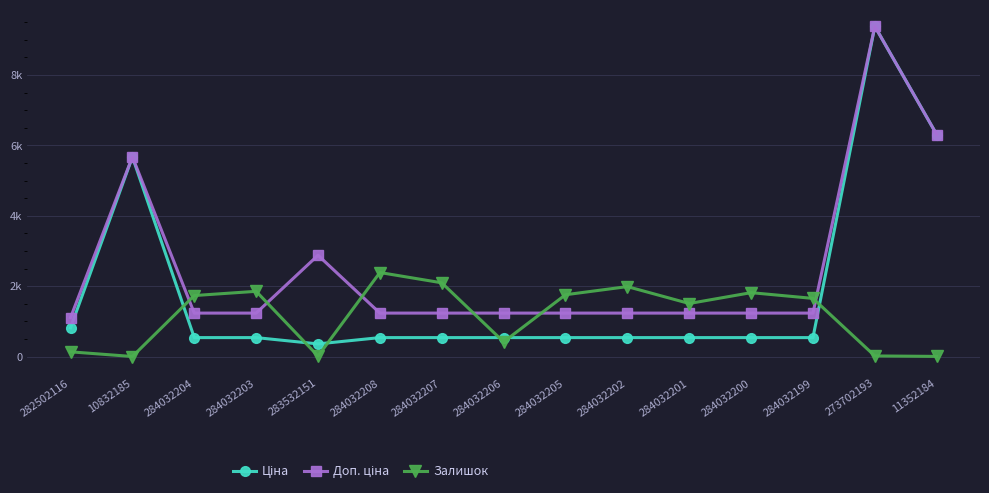

What is the difference between the maximum and minimum values in the Доп. ціна series?

8274.8